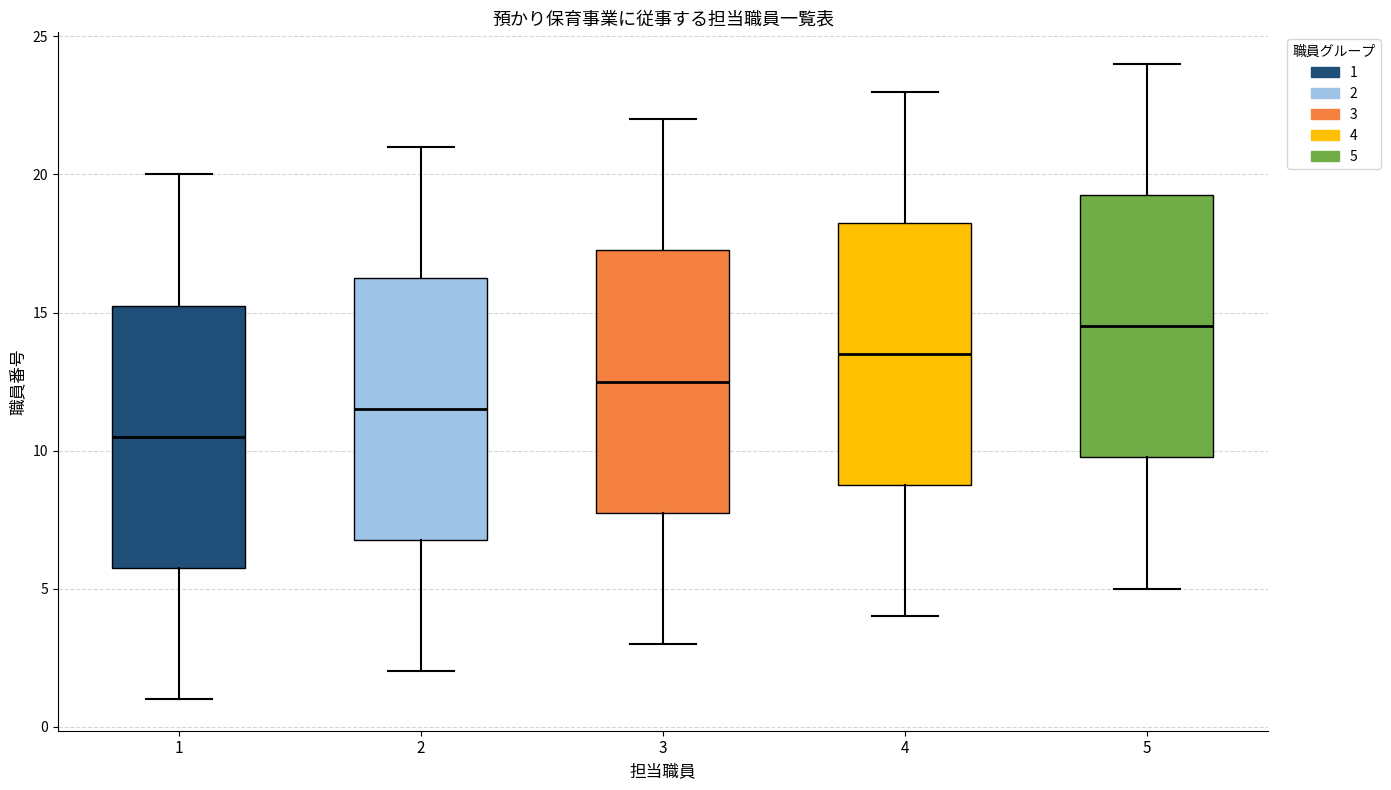

Reading left to right, read every box against the y-axis: the position of its median line, the range the box covers, and the ends of its whiskers. The values are not printed on the chart, so give them approximately, as read against the axis.

1: median 10.5, box 6.0 to 15.5, whiskers 1.0 to 20.0
2: median 11.5, box 7.0 to 16.5, whiskers 2.0 to 21.0
3: median 12.5, box 8.0 to 17.5, whiskers 3.0 to 22.0
4: median 13.5, box 9.0 to 18.5, whiskers 4.0 to 23.0
5: median 14.5, box 10.0 to 19.5, whiskers 5.0 to 24.0